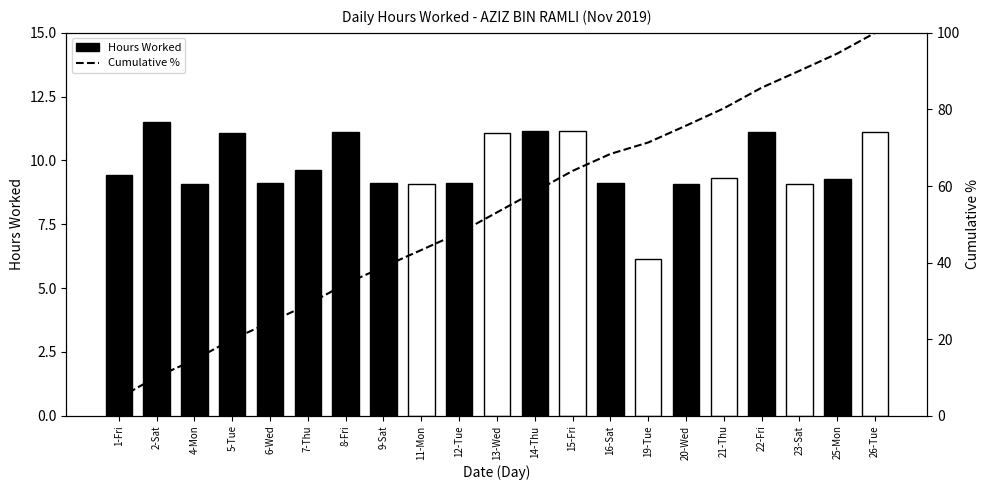

At which category does the chart reach its peak across all series?

26-Tue